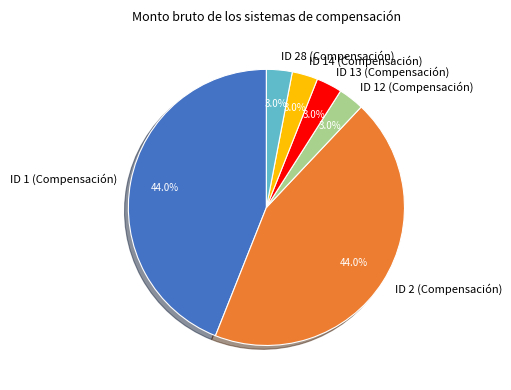

What is the ratio of the value at ID 14 (Compensación) to the value at ID 28 (Compensación)?

1.0